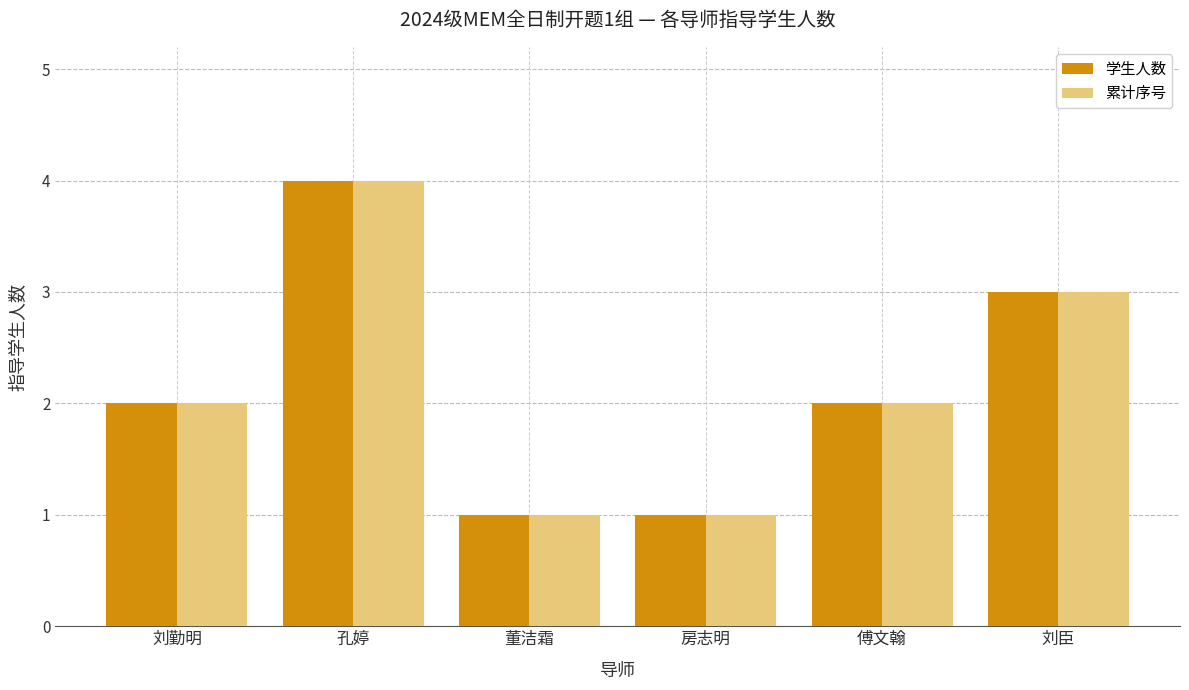

Which category has the highest value across all series?

孔婷